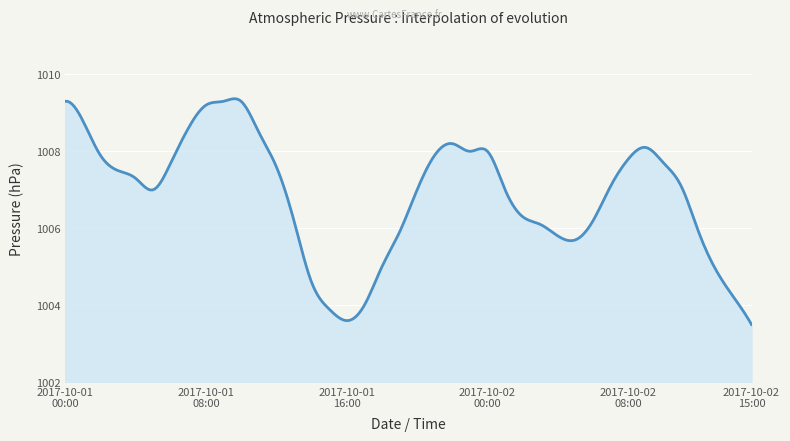

What is the minimum value shown in the chart?

1003.5